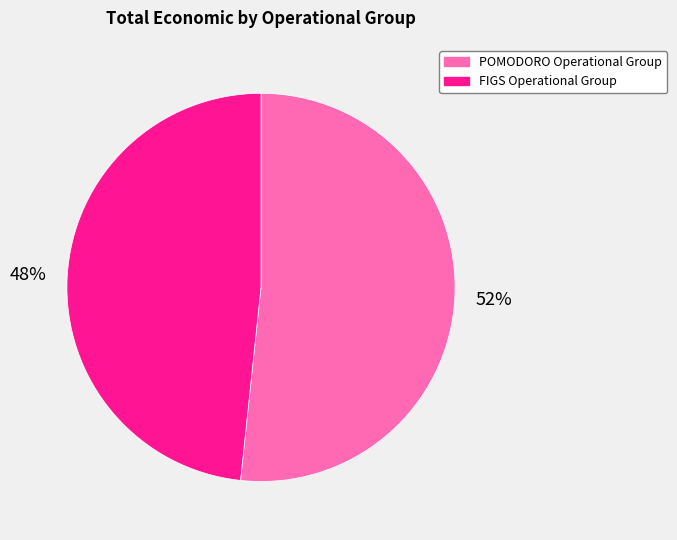

Does POMODORO Operational Group represent more than half of the total?

Yes